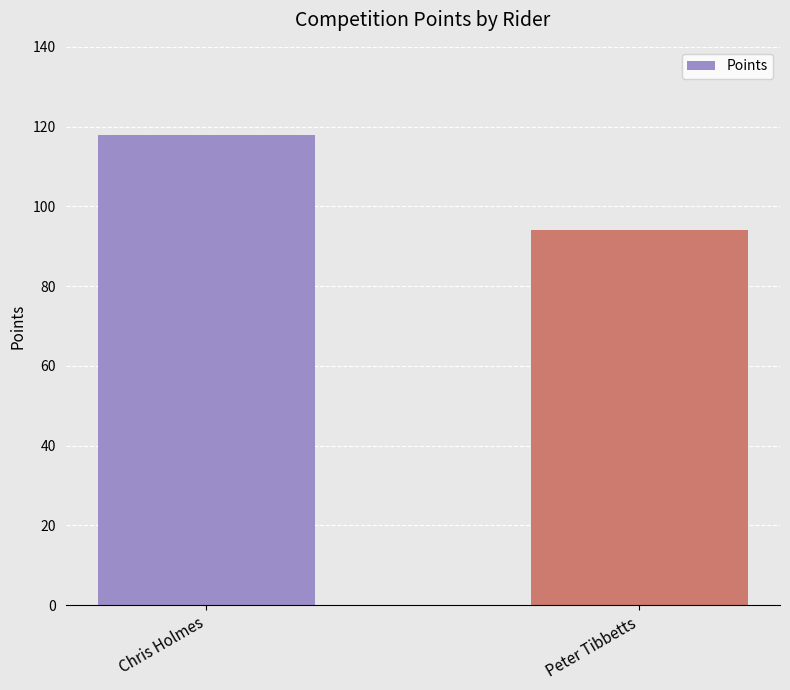

The value at Peter Tibbetts is 38. True or false?

False